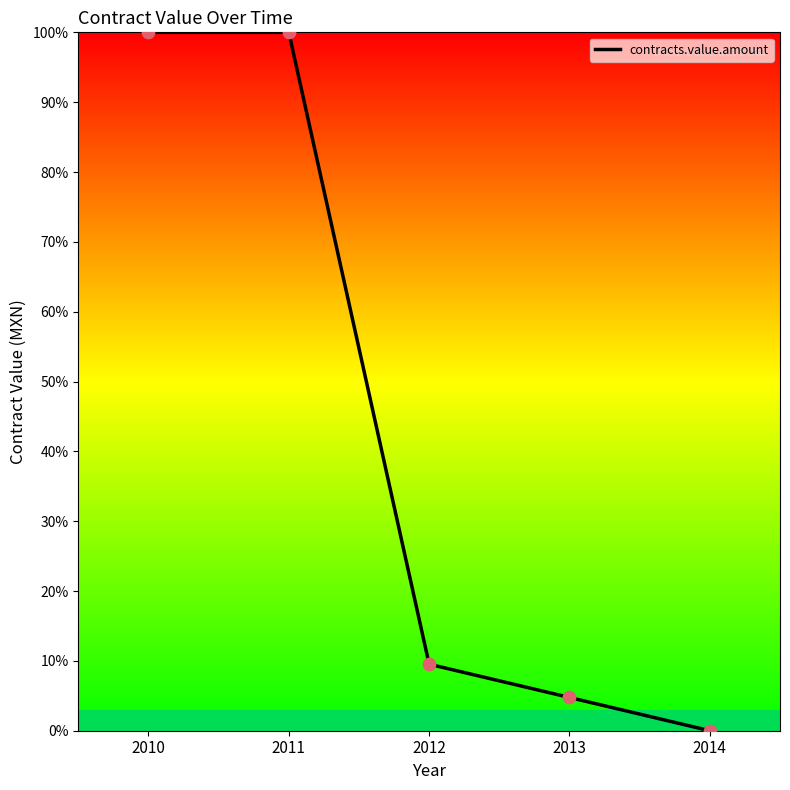

What is the change in value from 2010 to 2013?

-95.2